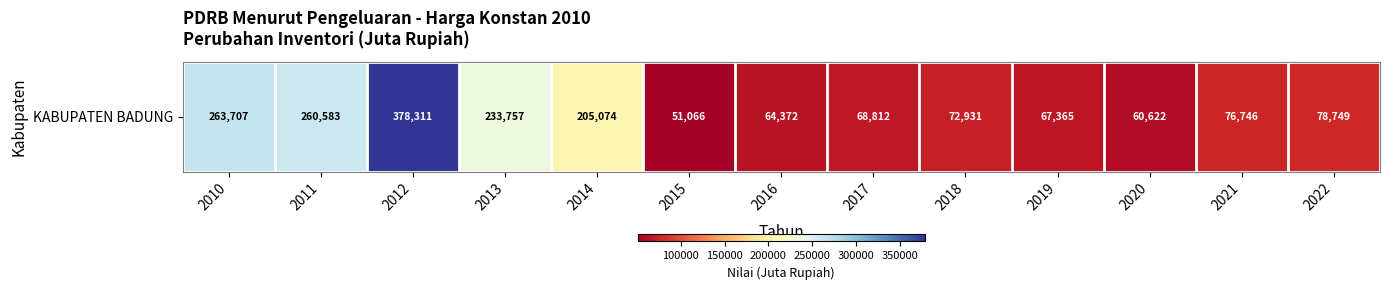

At which category does the chart reach its peak across all series?

2012